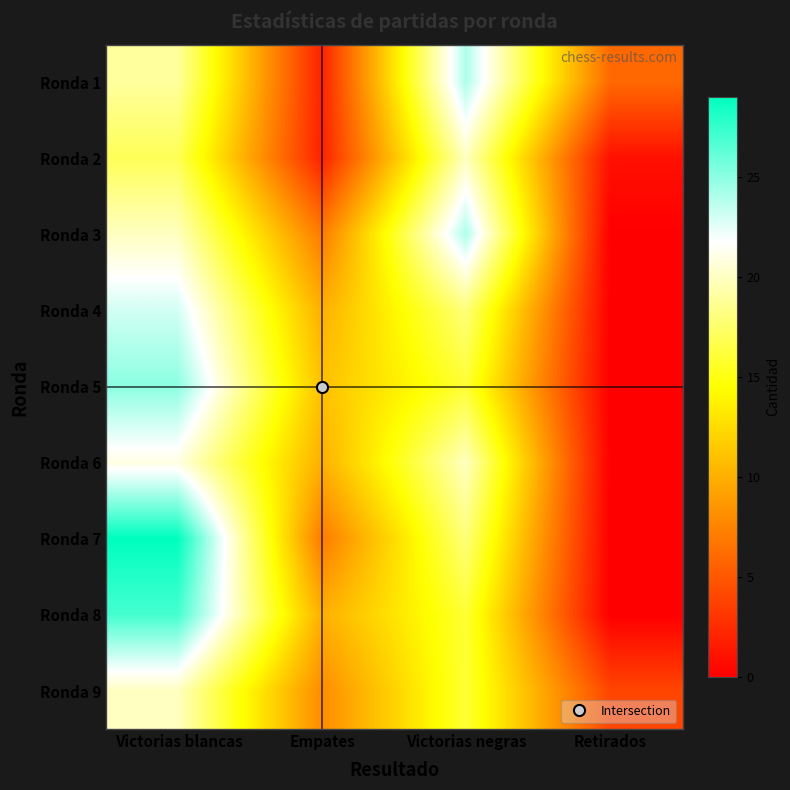

At how many categories does at least one series exceed 20?

2